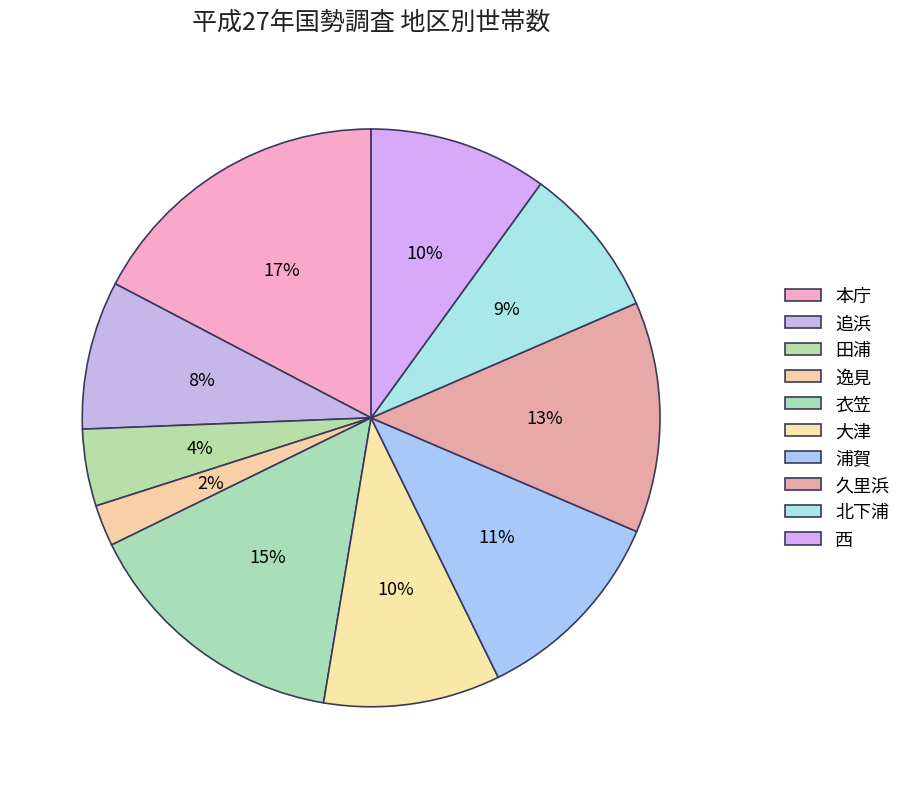

Which slice is the smallest?

逸見